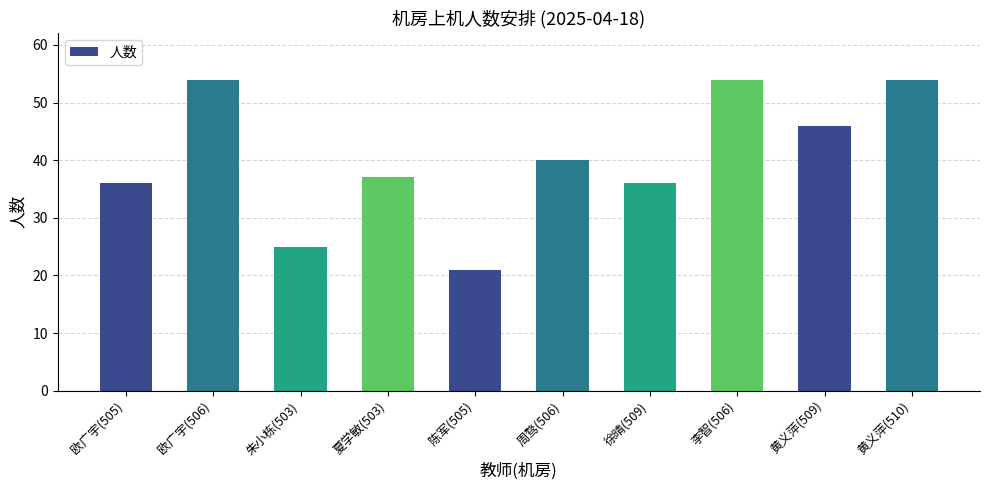

What is the sum of the values at 李智(506) and 夏学敏(503)?

91